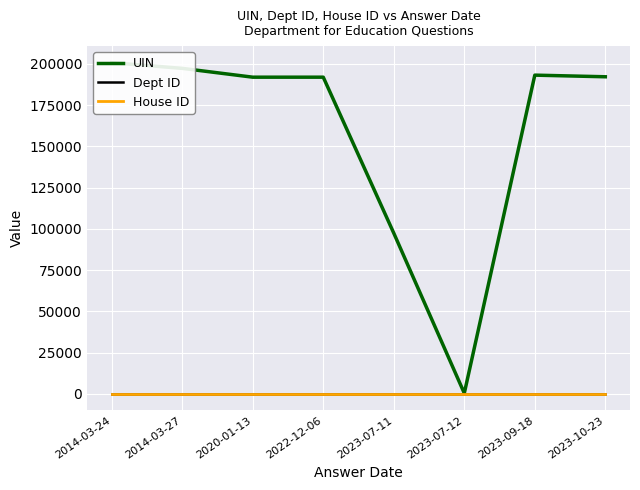

What position from the right is 2023-10-23?

1